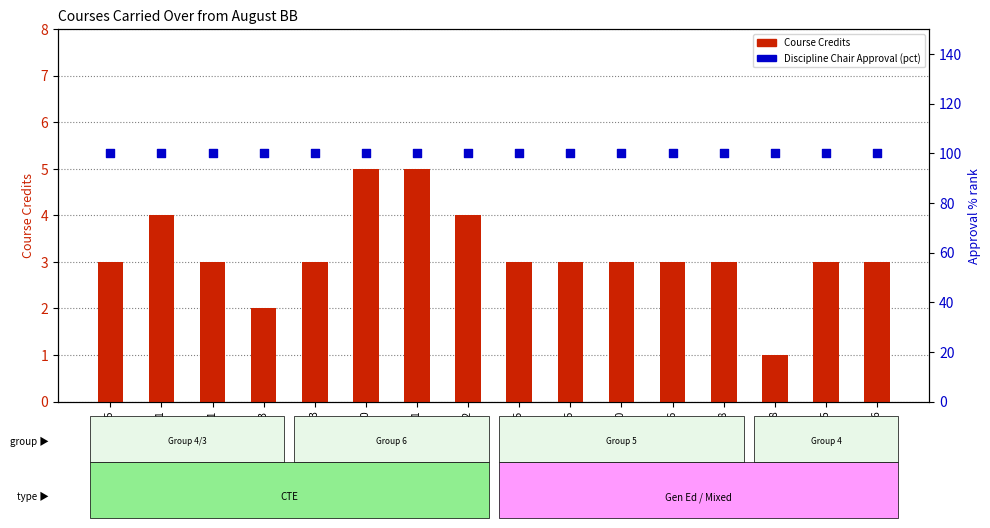

At which category is the sum across all series the highest?

CNG 230